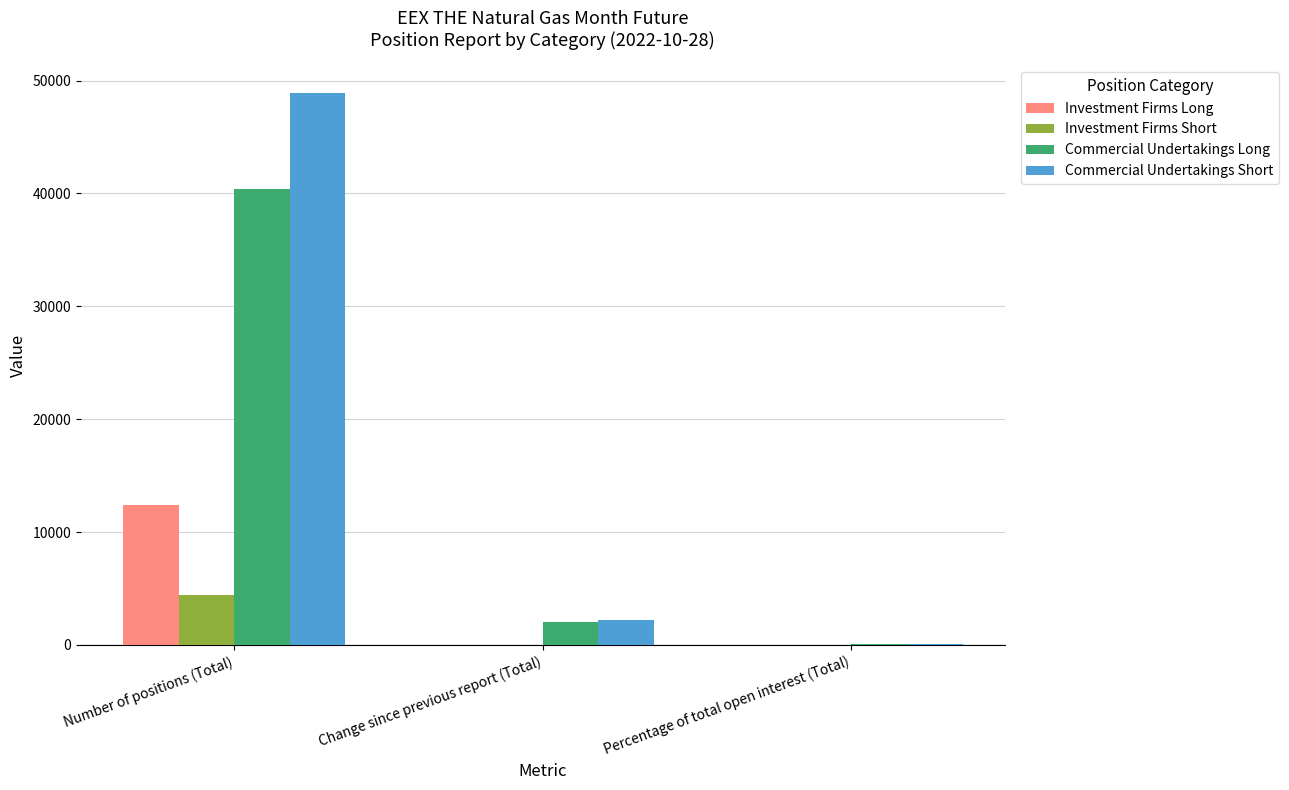

Is the value of Commercial Undertakings Long at Number of positions (Total) greater than the value of Investment Firms Long at Number of positions (Total)?

Yes